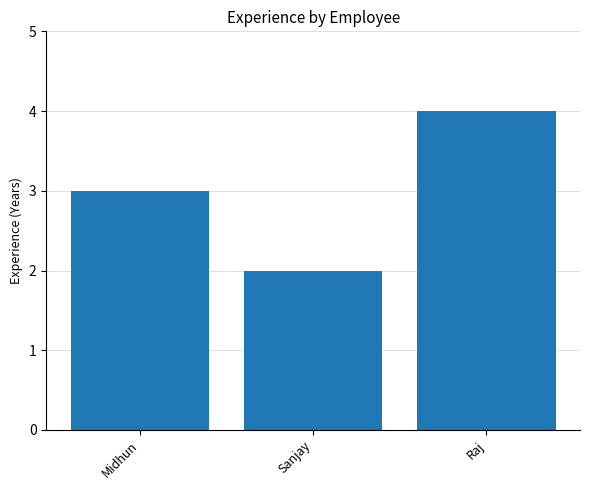

Where is the data nearest to the value 3?

Midhun